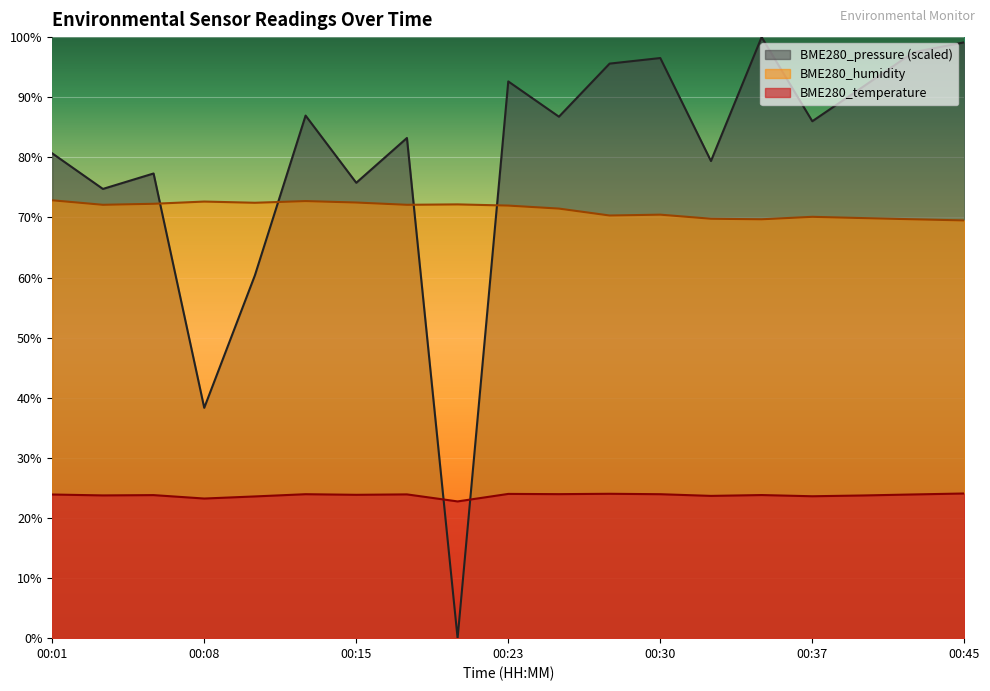

What are all the series names shown in the legend?

BME280_pressure (scaled), BME280_humidity, BME280_temperature